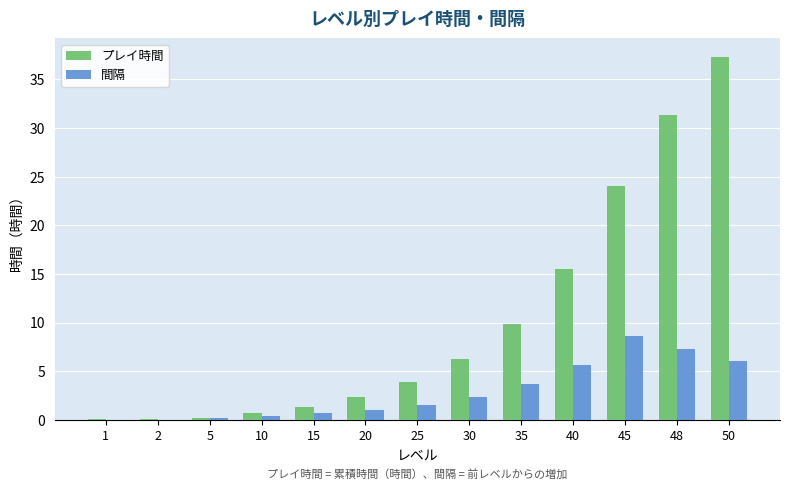

At which category is the sum across all series the highest?

50